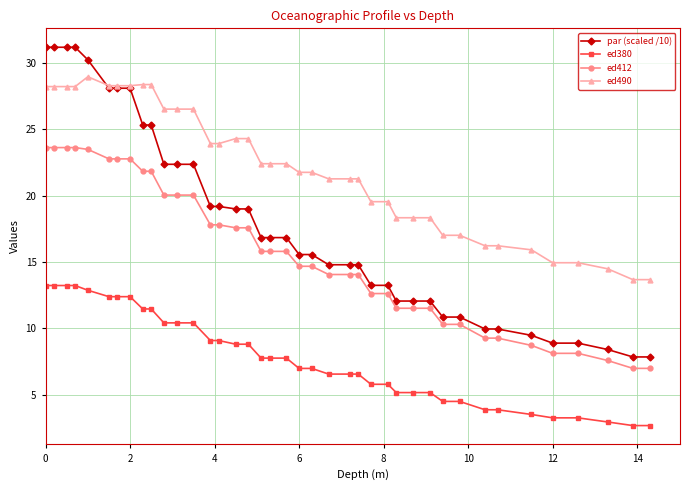

Which series has the widest spread of values?

par (scaled /10)